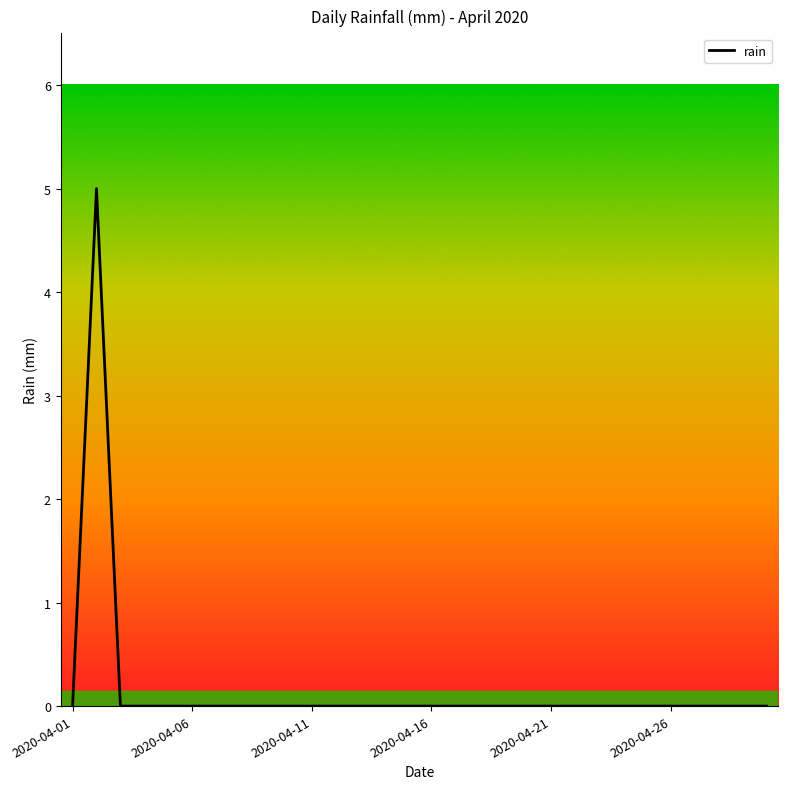

Reading left to right, transcribe all the data shown in this chart.

0	5	0	0	0	0	0	0	0	0	0	0	0	0	0	0	0	0	0	0	0	0	0	0	0	0	0	0	0	0